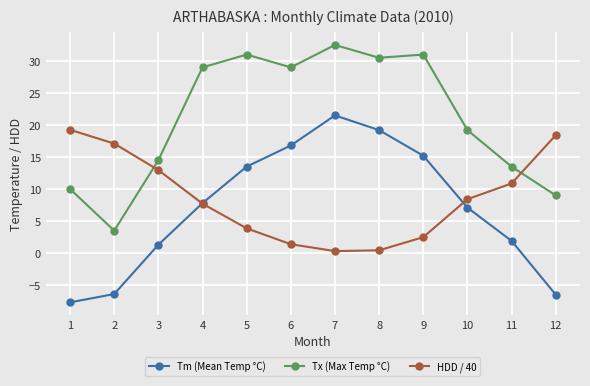

What is the lowest value of the Tm (Mean Temp °C) series?

-7.7